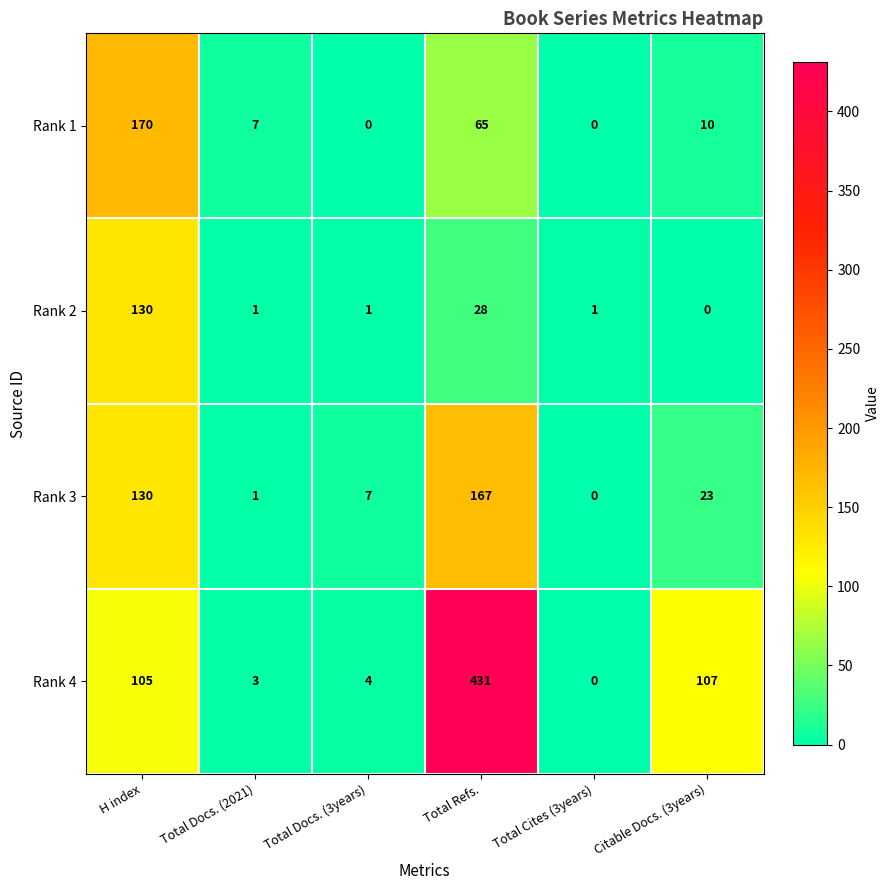

List the series in order of their overall mean, highest first.

Rank 4, Rank 3, Rank 1, Rank 2